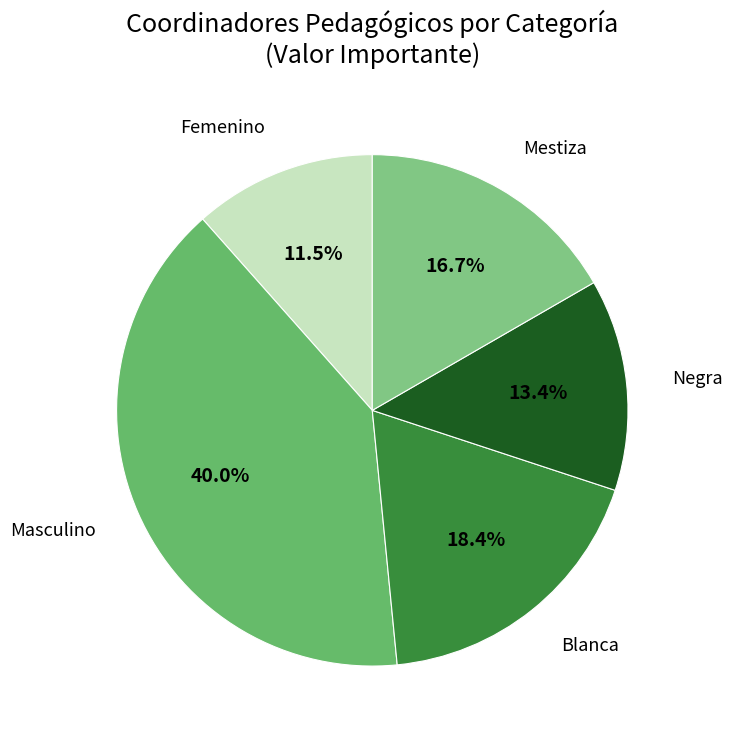

Which category has the biggest portion of the pie?

Masculino